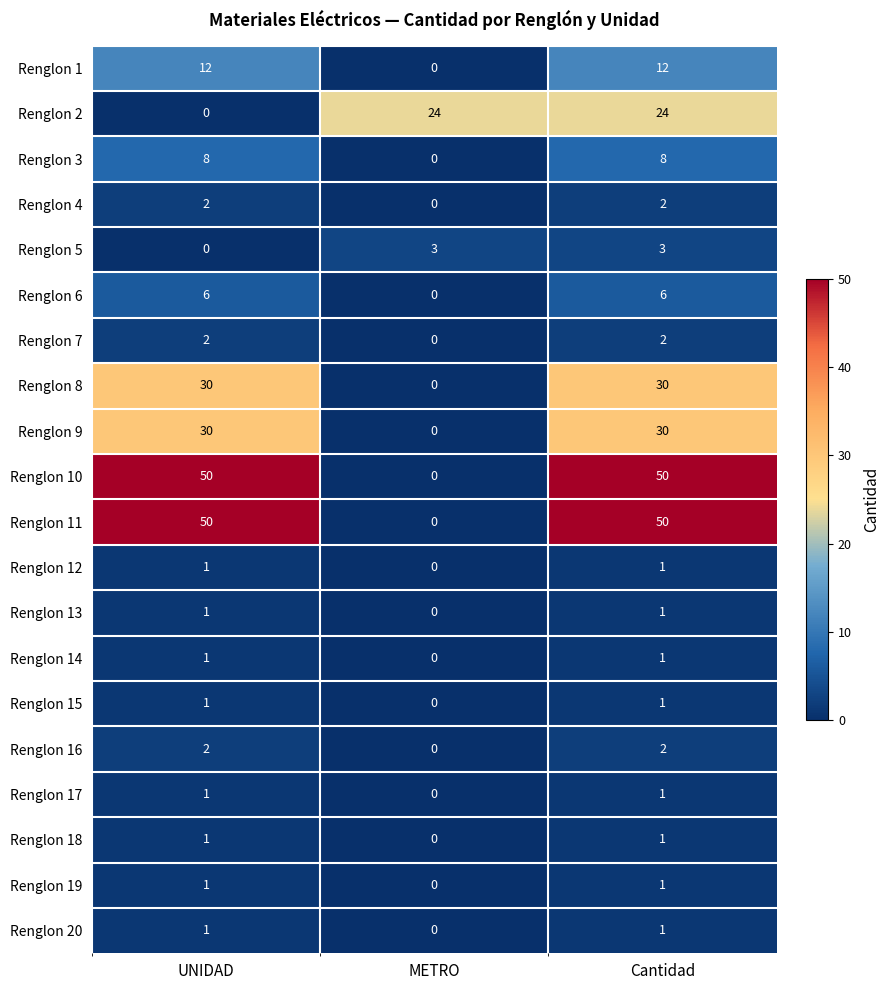

What is the spread (max minus min) of values at Cantidad?

49